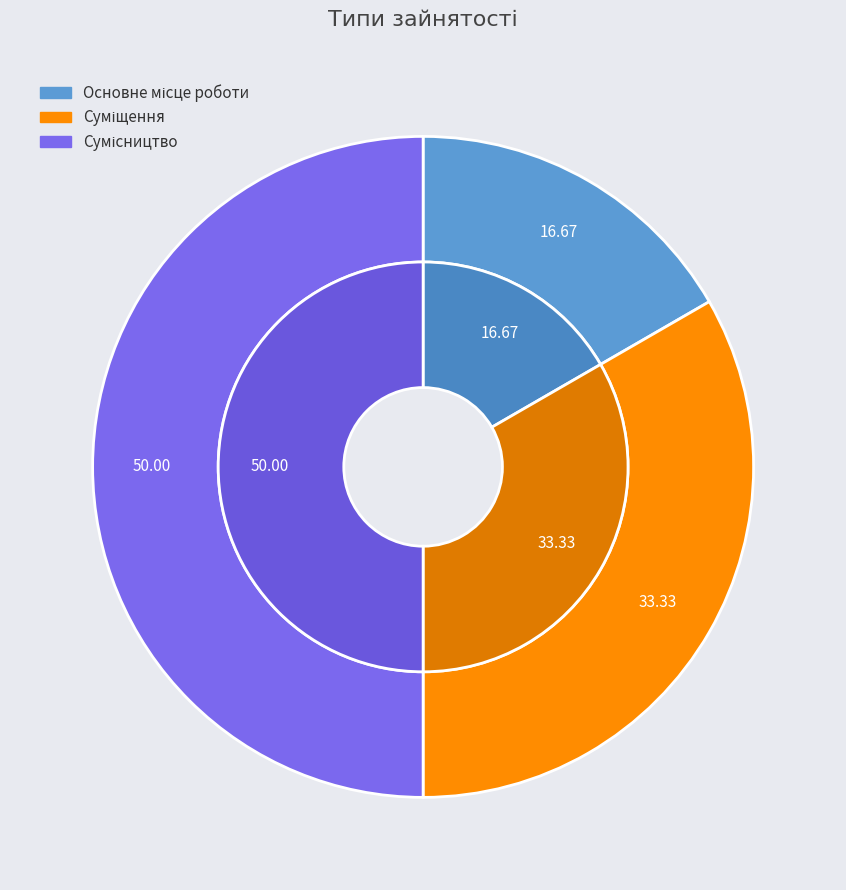

What is the largest slice in the pie chart?

Сумісництво